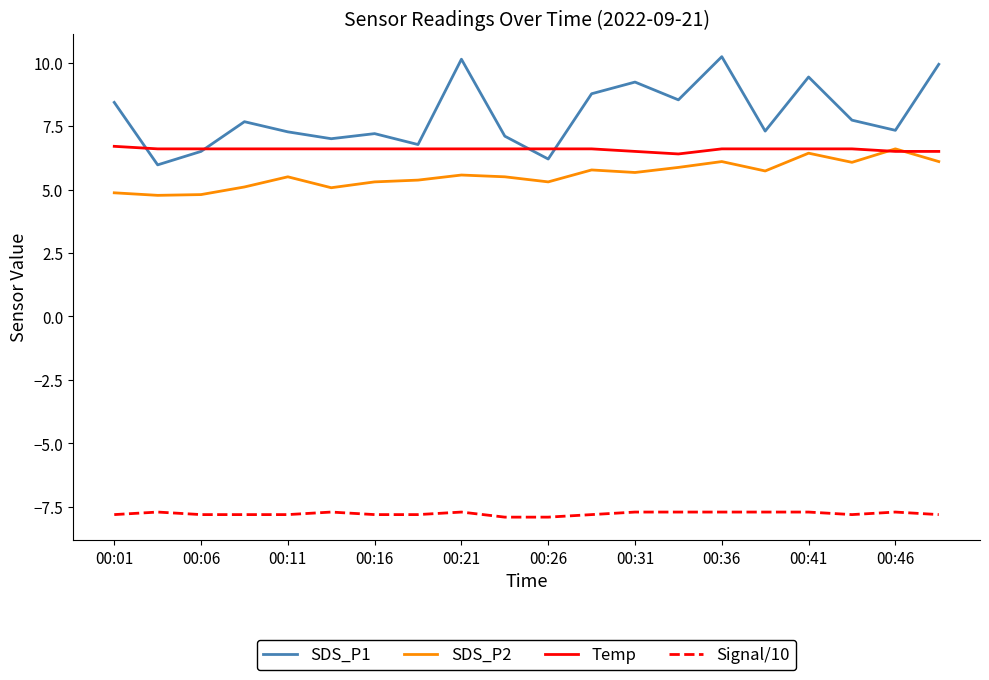

Which series ends up on top after the final intersection of SDS_P2 and Temp?

Temp